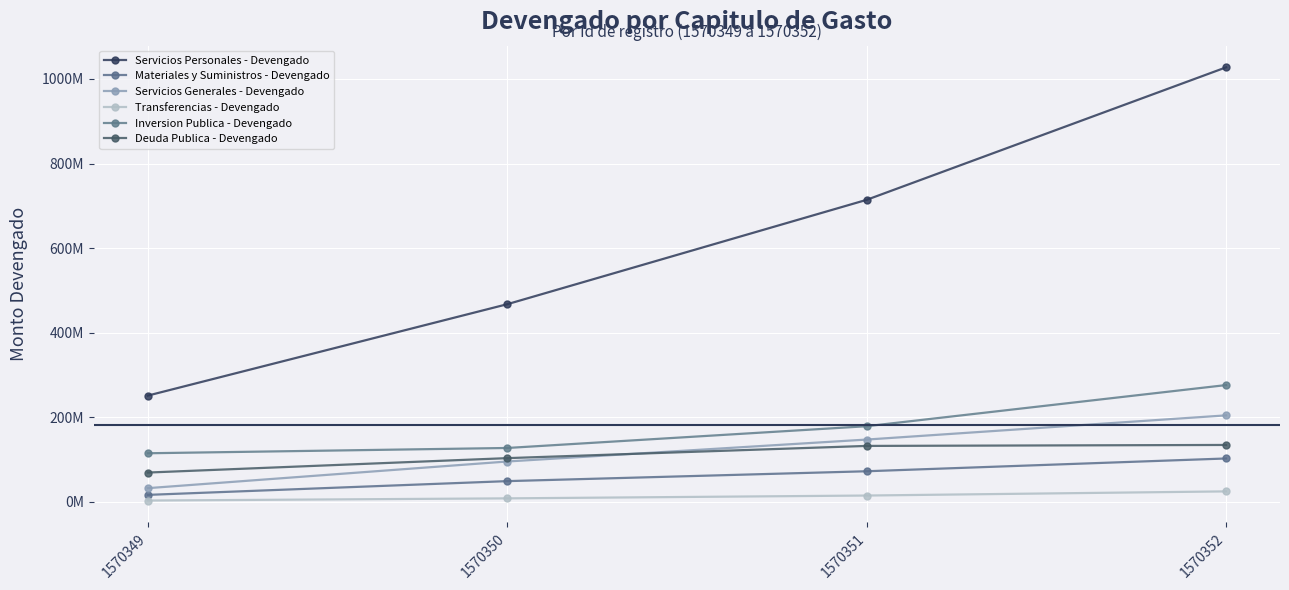

Does the chart have visible grid lines?

Yes